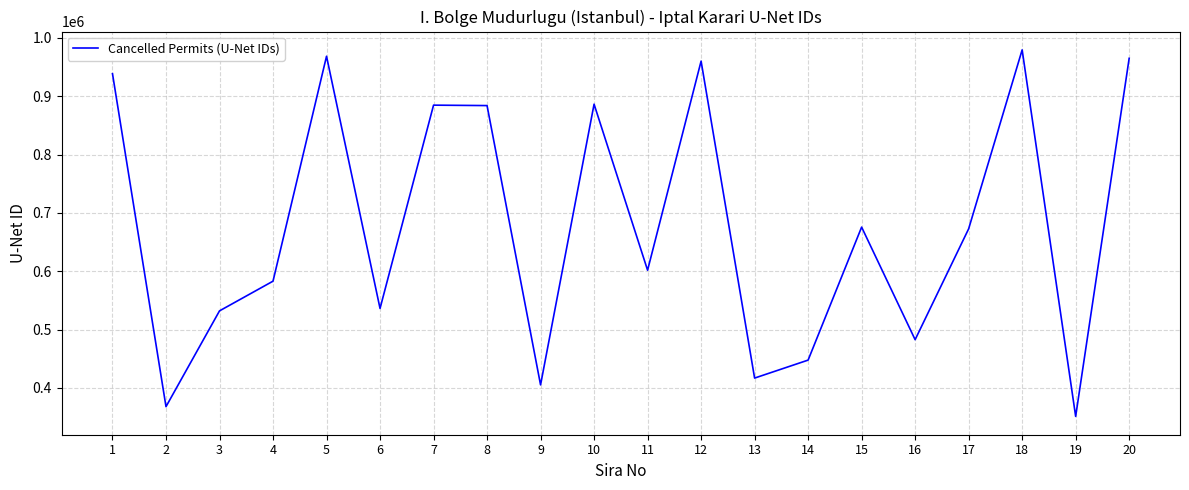

Which label corresponds to the smallest value in the chart?

19